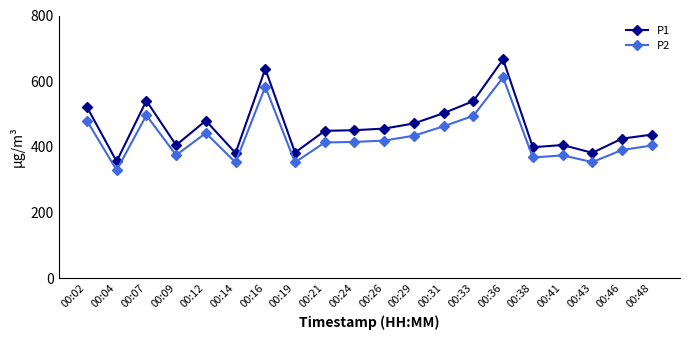

True or false: P2 and P1 cross at least once.

False